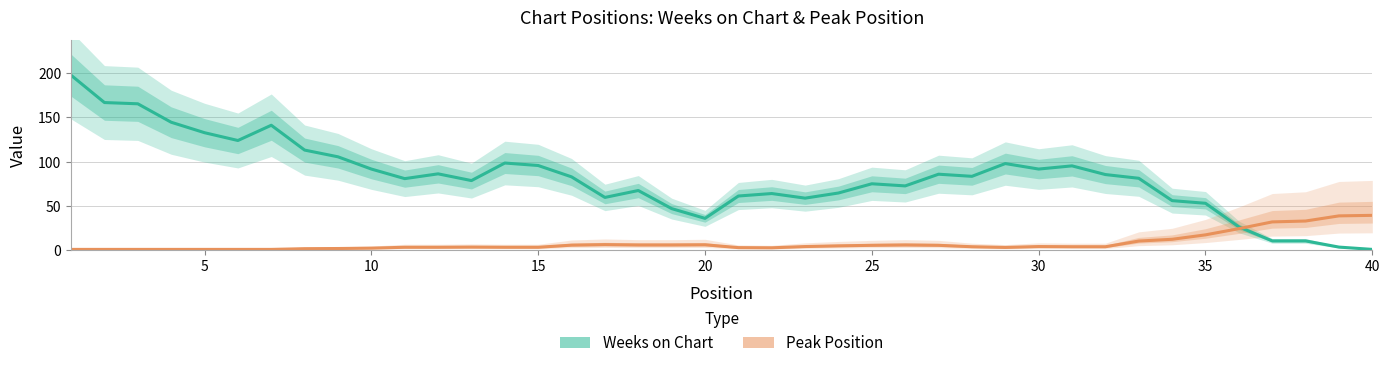

Is the value of Peak Position at 20 greater than the value of Weeks on Chart at 26?

No